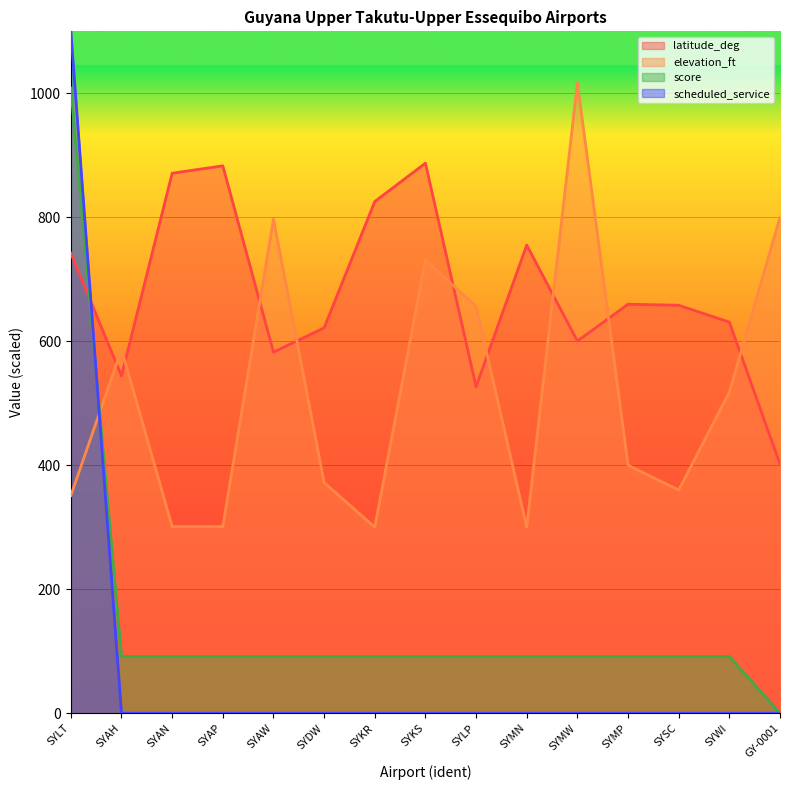

What are all the series names shown in the legend?

latitude_deg, elevation_ft, score, scheduled_service